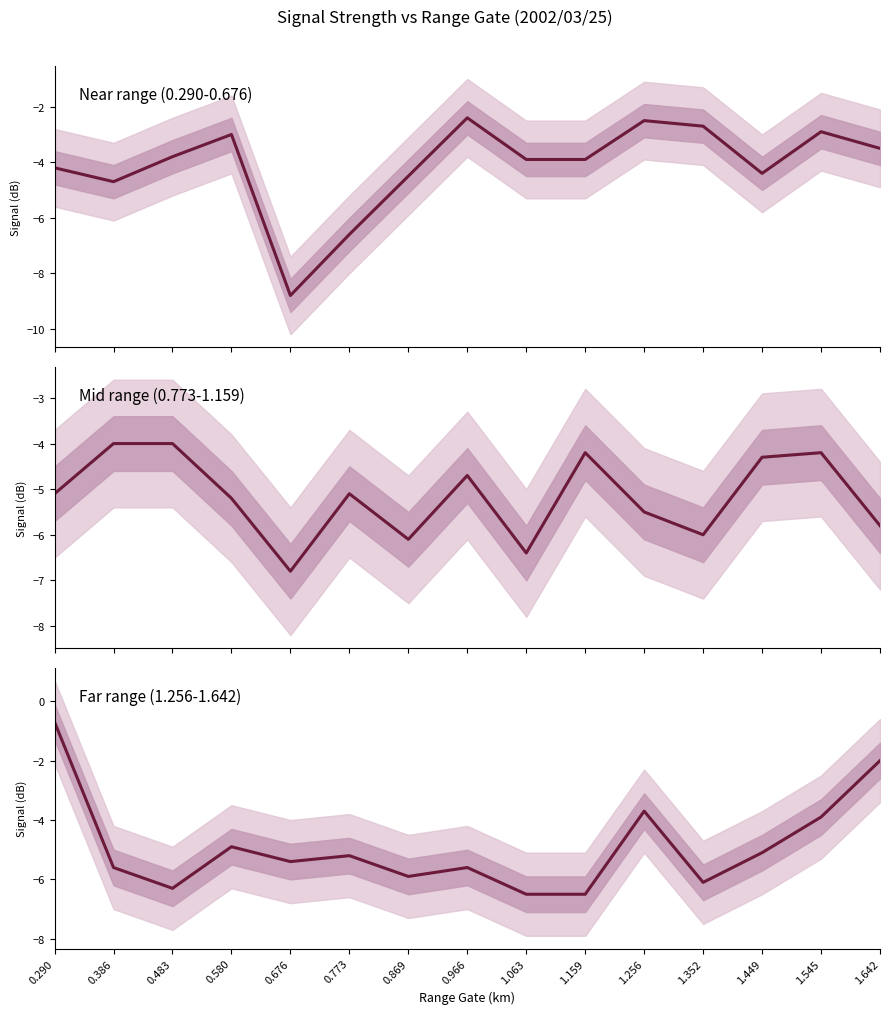

Reading left to right, extract all data points from this chart.

Near range (0.290-0.676): 0.290=-4.2	0.386=-4.7	0.483=-3.8	0.580=-3.0	0.676=-8.8	0.773=-6.6	0.869=-4.5	0.966=-2.4	1.063=-3.9	1.159=-3.9	1.256=-2.5	1.352=-2.7	1.449=-4.4	1.545=-2.9	1.642=-3.5
Mid range (0.773-1.159): 0.290=-5.1	0.386=-4.0	0.483=-4.0	0.580=-5.2	0.676=-6.8	0.773=-5.1	0.869=-6.1	0.966=-4.7	1.063=-6.4	1.159=-4.2	1.256=-5.5	1.352=-6.0	1.449=-4.3	1.545=-4.2	1.642=-5.8
Far range (1.256-1.642): 0.290=-0.7	0.386=-5.6	0.483=-6.3	0.580=-4.9	0.676=-5.4	0.773=-5.2	0.869=-5.9	0.966=-5.6	1.063=-6.5	1.159=-6.5	1.256=-3.7	1.352=-6.1	1.449=-5.1	1.545=-3.9	1.642=-2.0